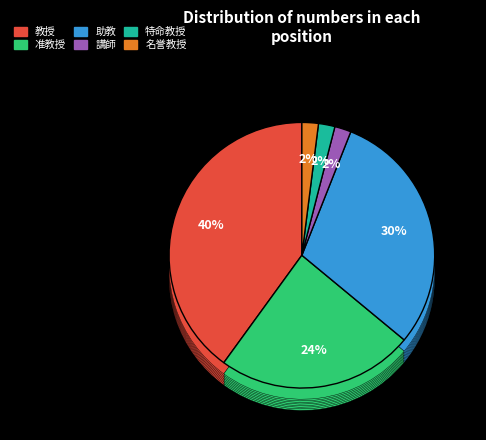

To the nearest percent, what percentage of the pie is 特命教授?

2%